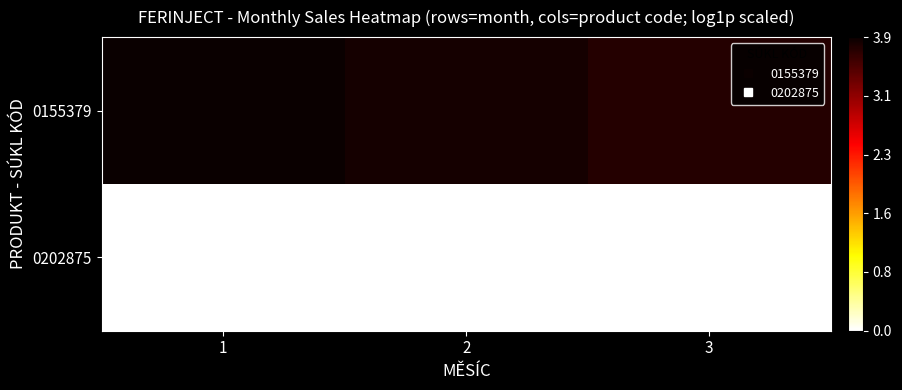

What is the total value across all series at 1?

3.9